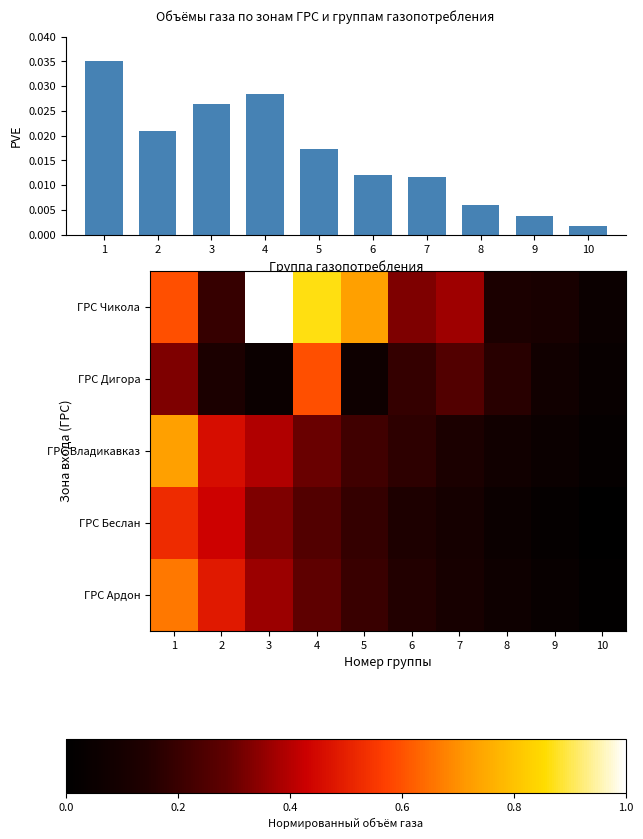

Is the value of ГРС Чикола at 10 greater than the value of ГРС Владикавказ at 9?

No